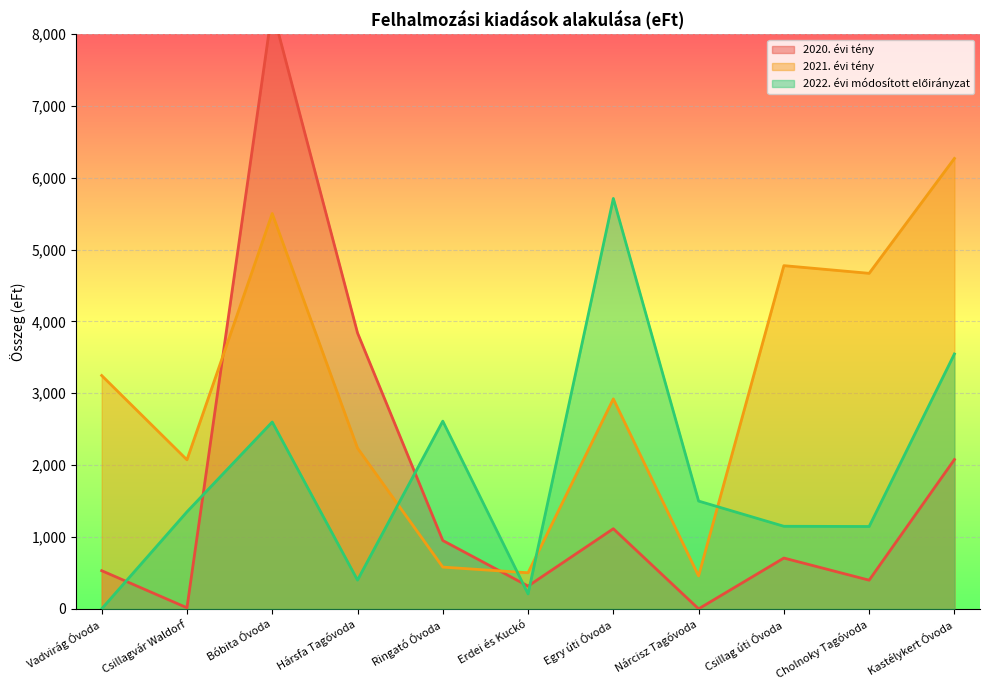

What is the sum of the 2021. évi tény values at Egry úti Óvoda and Nárcisz Tagóvoda?

3380